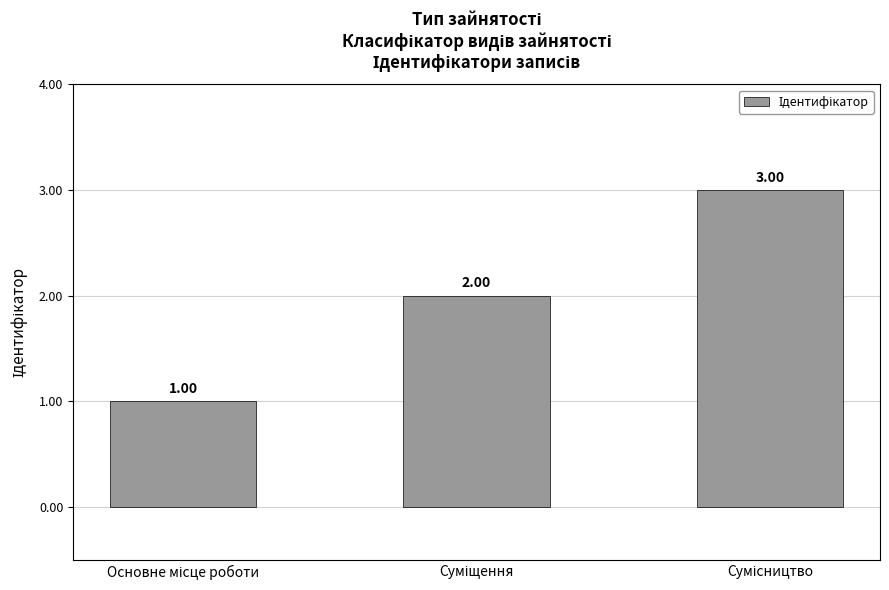

Which label corresponds to the largest value in the chart?

Сумісництво